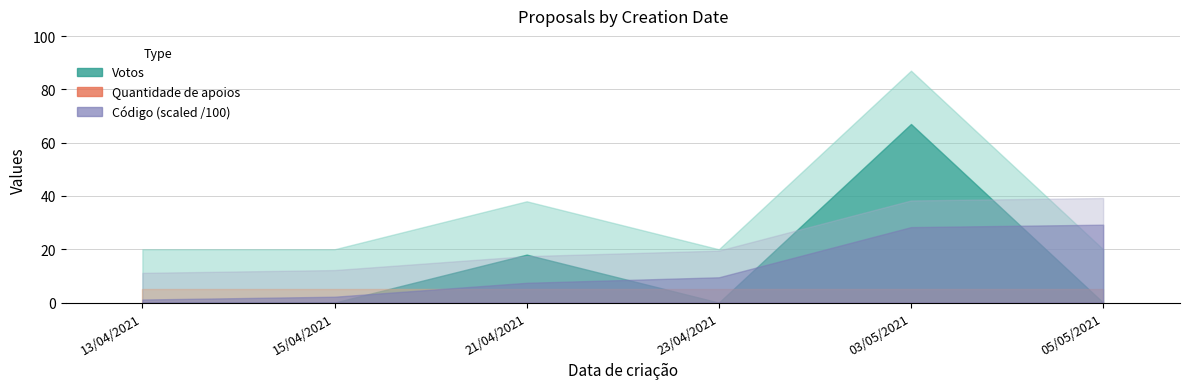

Which series has the largest range (max minus min)?

Votos